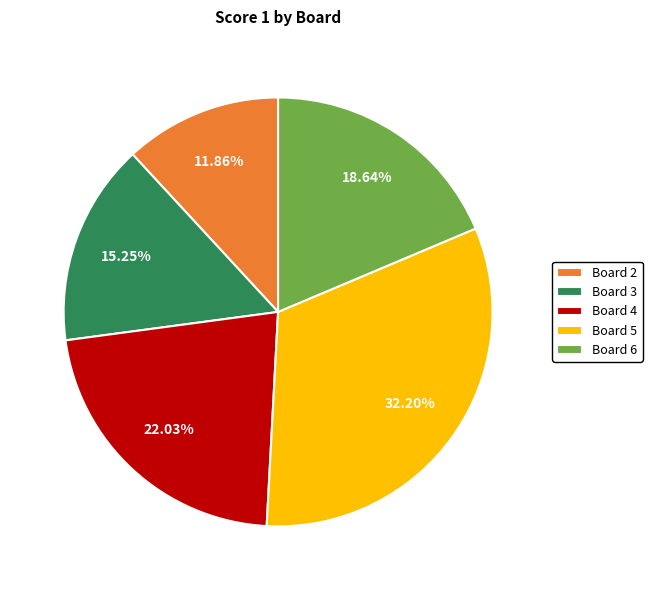

What is the largest slice in the pie chart?

Board 5